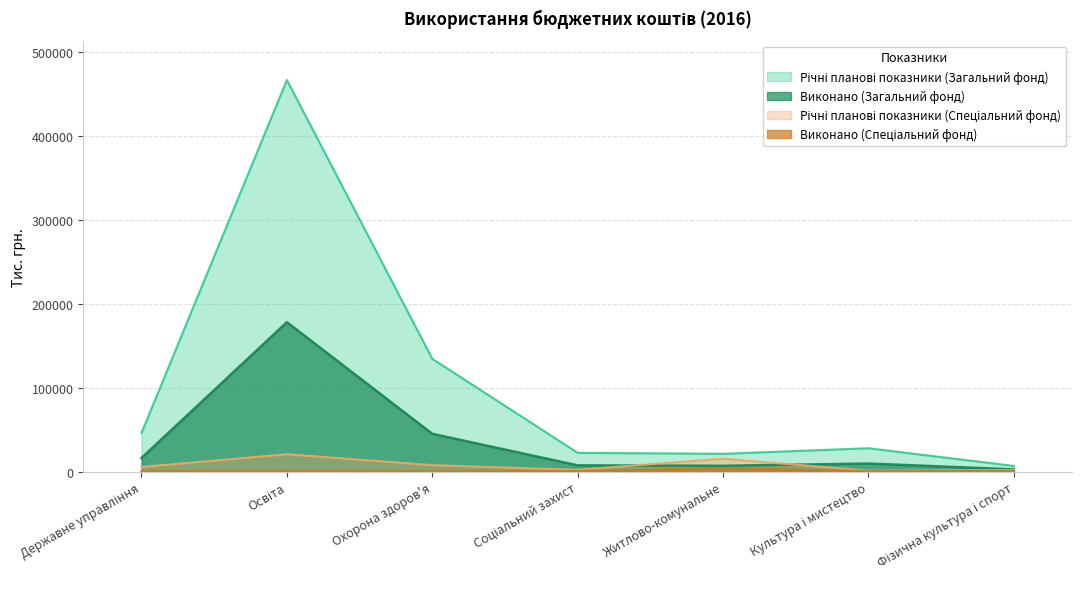

How many lines are shown in the chart?

4